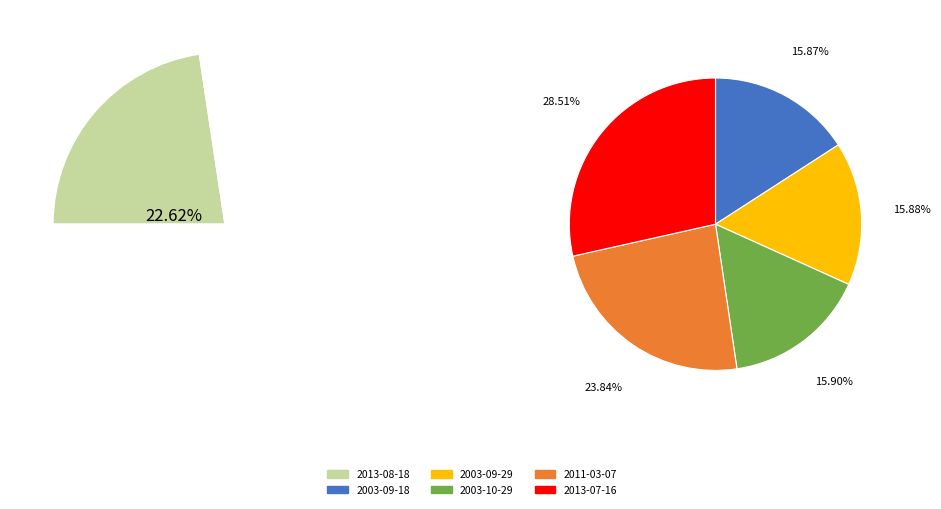

To the nearest percent, what is the average slice percentage?

17%